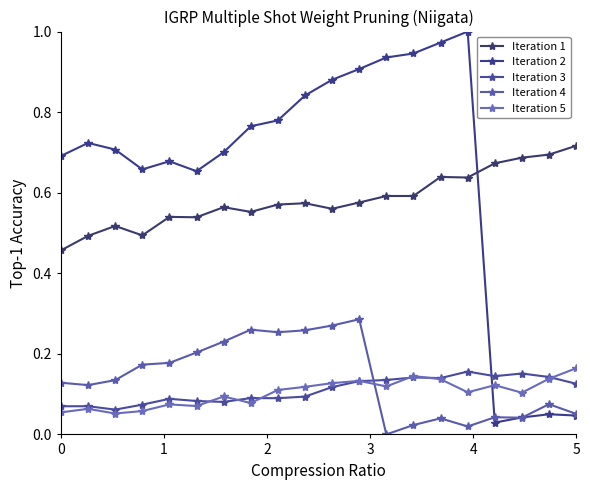

Reading right to left, extract all data points from this chart.

Iteration 1: 0.7	0.7	0.7	0.7	0.6	0.6	0.6	0.6	0.6	0.6	0.6	0.6	0.6	0.6	0.5	0.5	0.5	0.5	0.5	0.5
Iteration 2: 0.0	0.0	0.0	0.0	1.0	1.0	0.9	0.9	0.9	0.9	0.8	0.8	0.8	0.7	0.7	0.7	0.7	0.7	0.7	0.7
Iteration 3: 0.1	0.1	0.2	0.1	0.2	0.1	0.1	0.1	0.1	0.1	0.1	0.1	0.1	0.1	0.1	0.1	0.1	0.1	0.1	0.1
Iteration 4: 0.1	0.1	0.0	0.0	0.0	0.0	0.0	0.0	0.3	0.3	0.3	0.3	0.3	0.2	0.2	0.2	0.2	0.1	0.1	0.1
Iteration 5: 0.2	0.1	0.1	0.1	0.1	0.1	0.1	0.1	0.1	0.1	0.1	0.1	0.1	0.1	0.1	0.1	0.1	0.1	0.1	0.1